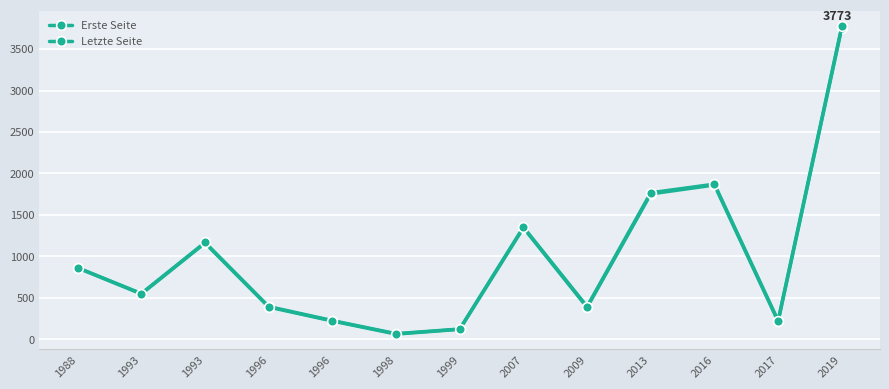

The value of Letzte Seite at 2019 is 3773. True or false?

True